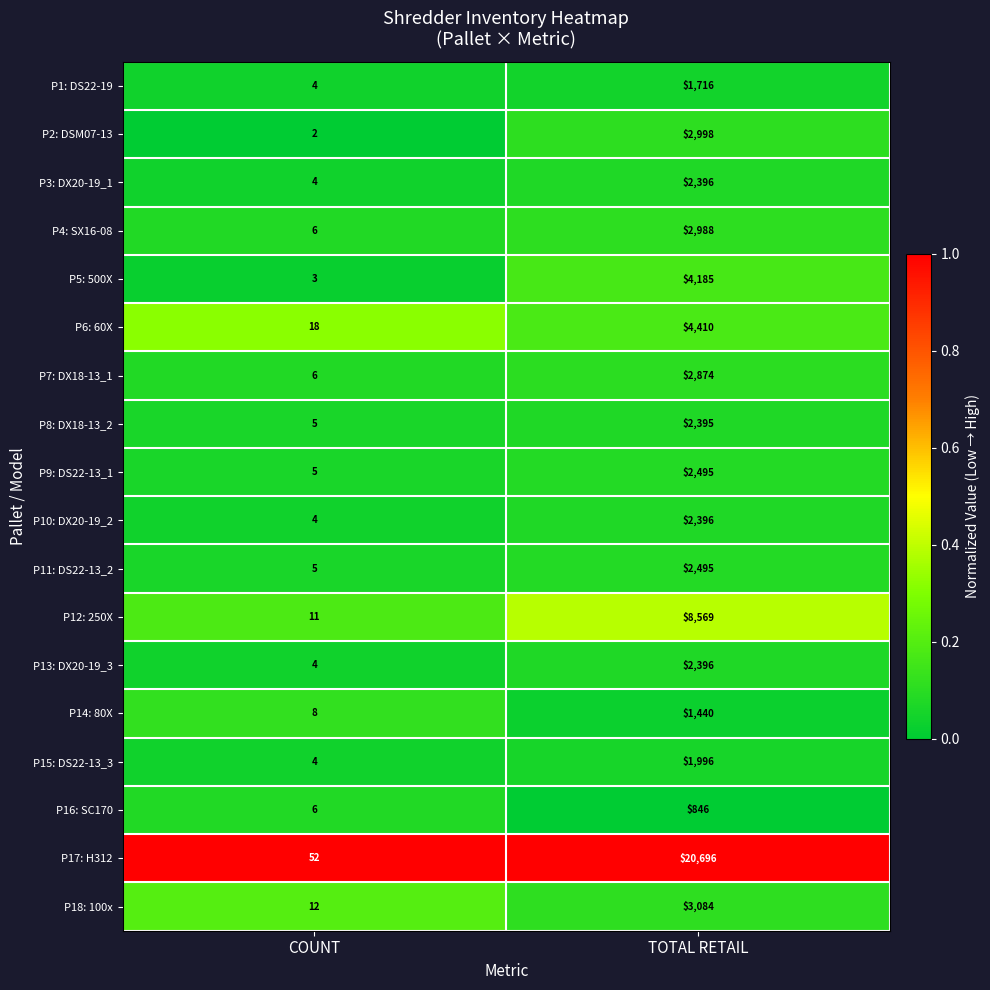

What is the difference between the maximum and minimum values in the P1: DS22-19 series?

1712